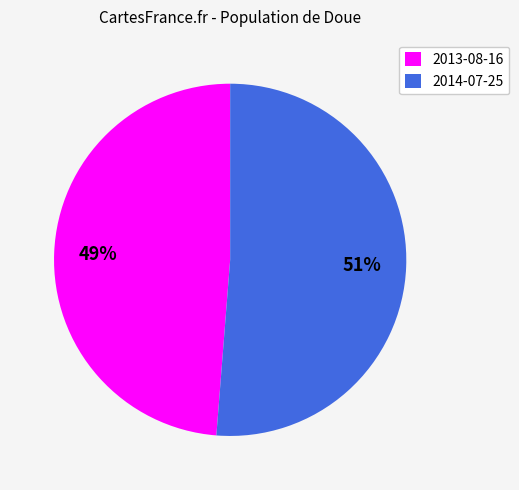

To the nearest percent, what is the average slice percentage?

50%